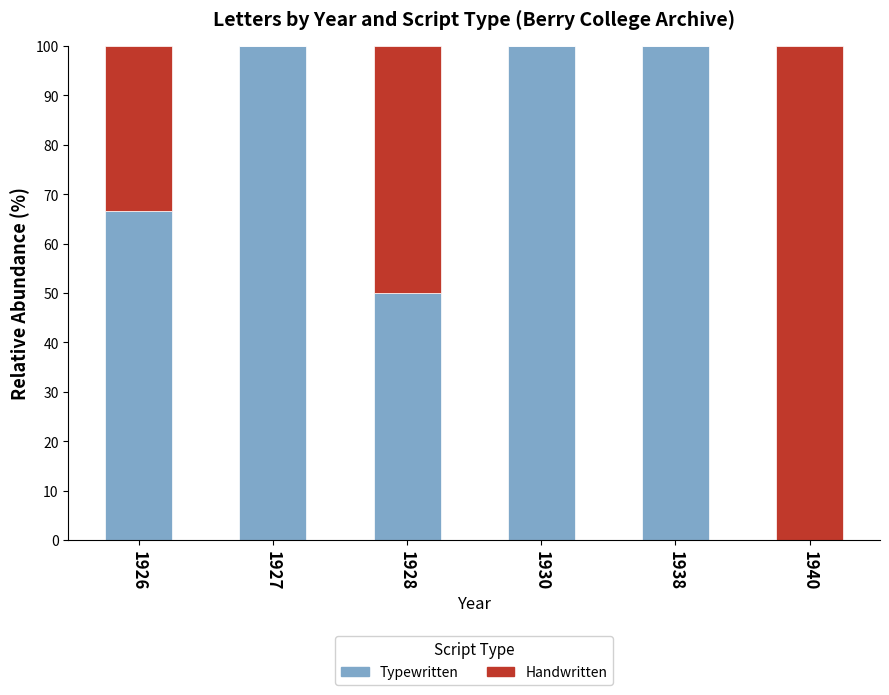

How many distinct data groups are displayed?

2